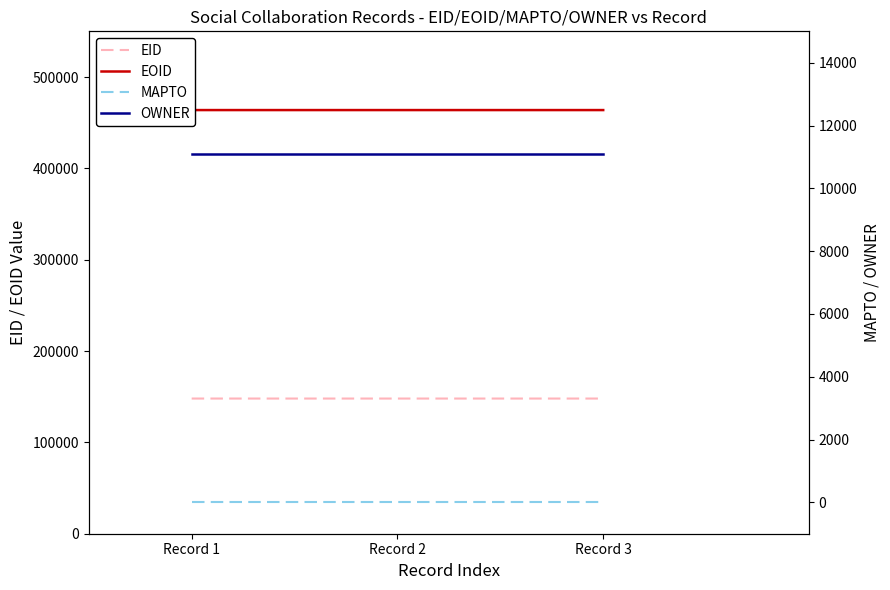

Which category has the lowest value in the EID series?

Record 2